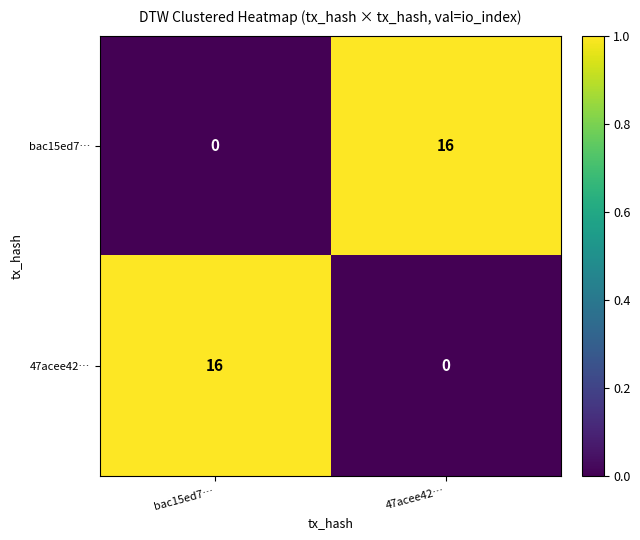

Reading left to right, list all the values displayed in this chart.

bac15ed7…: 0	16
47acee42…: 16	0